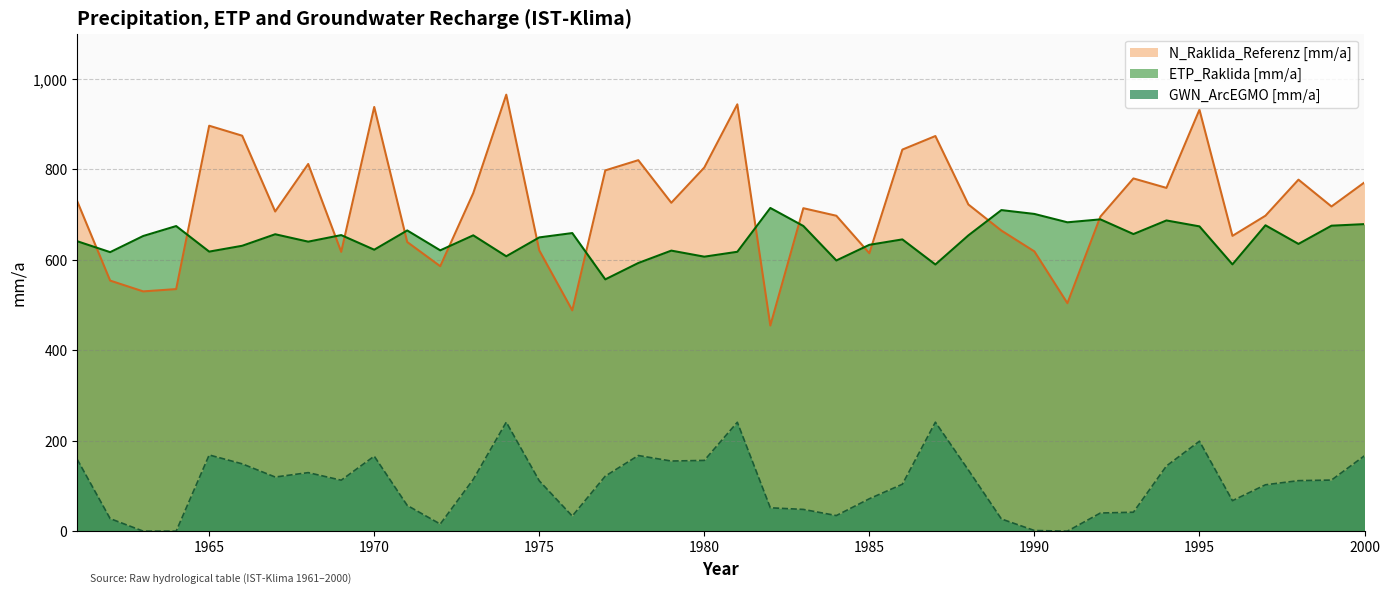

Which has a higher value, 1965 or 1964?

1965